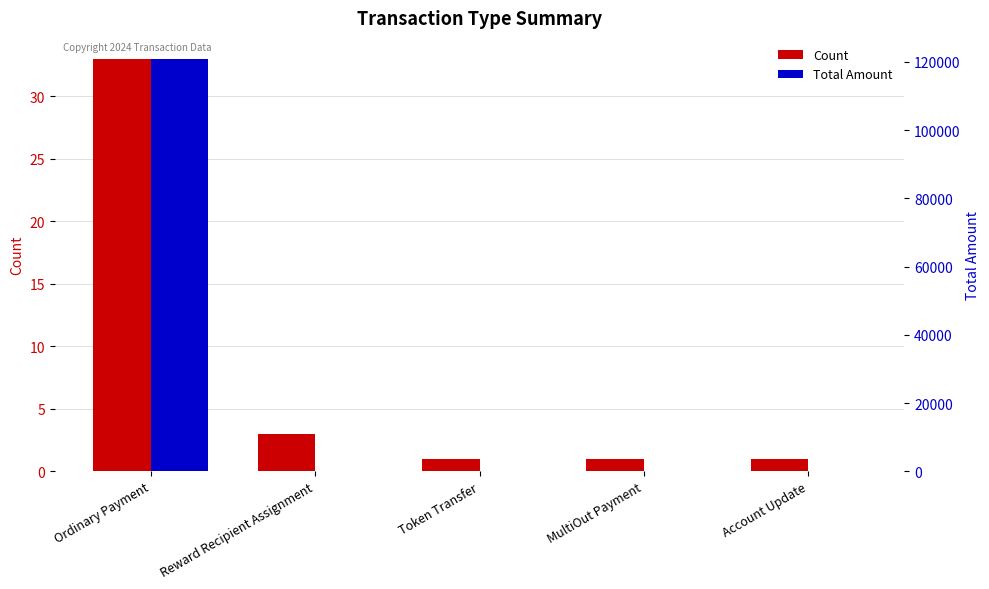

Reading left to right, what are all the values shown in this chart?

Count: 33.0	3.0	1.0	1.0	1.0
Total Amount: 120953.1	0.0	0.0	0.0	0.0